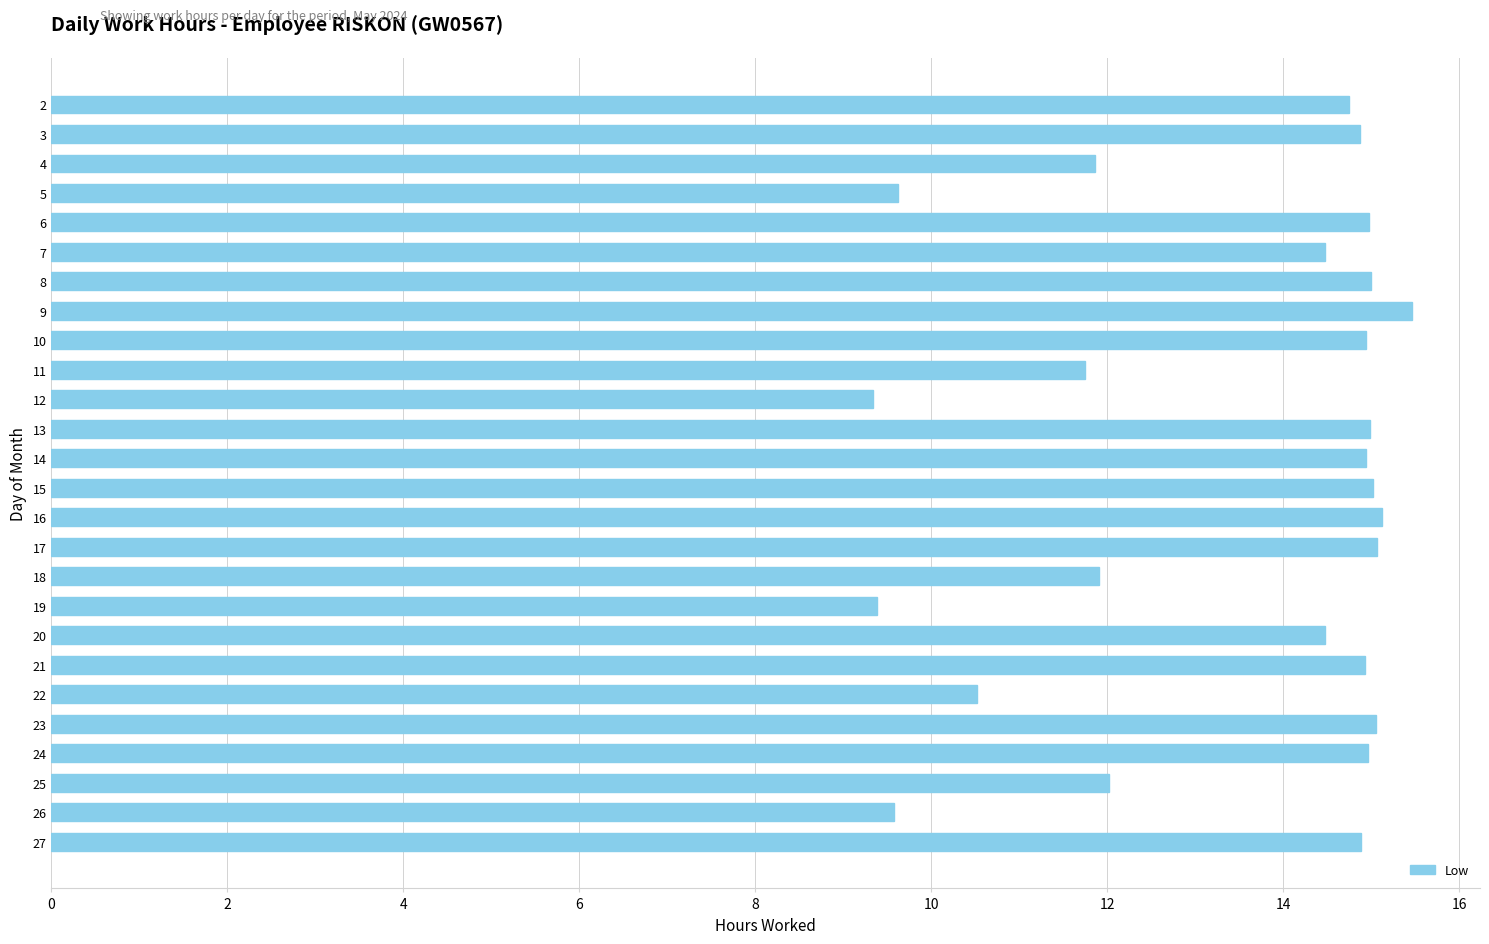

What is the value of the 7th bar from the top?

15.0